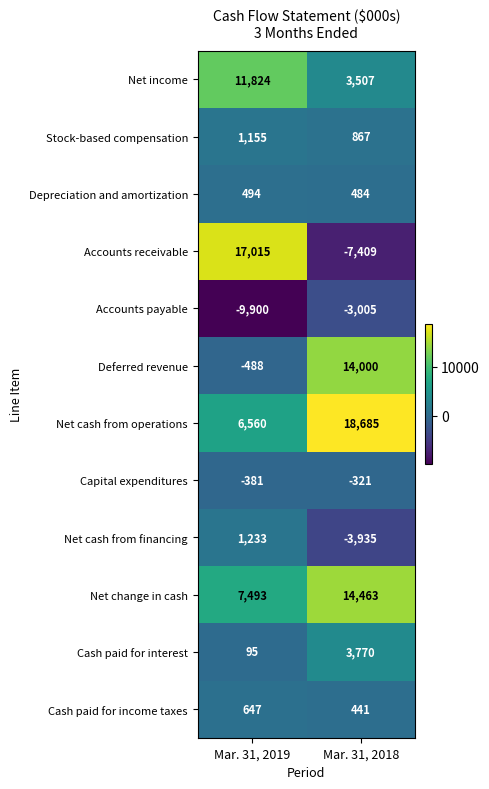

What is the difference between the Net income values at Mar. 31, 2018 and Mar. 31, 2019?

8317